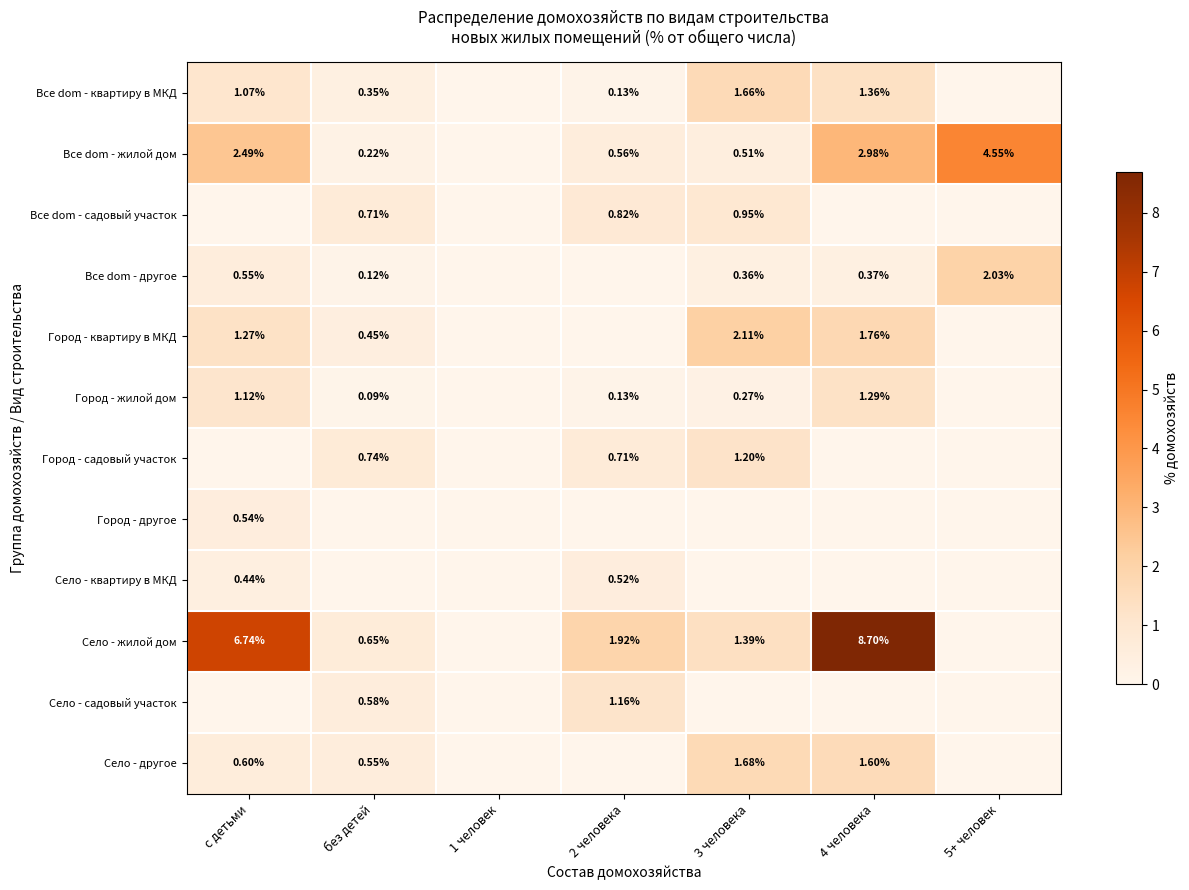

What value does the Все dom - квартиру в МКД series have at с детьми?

1.1